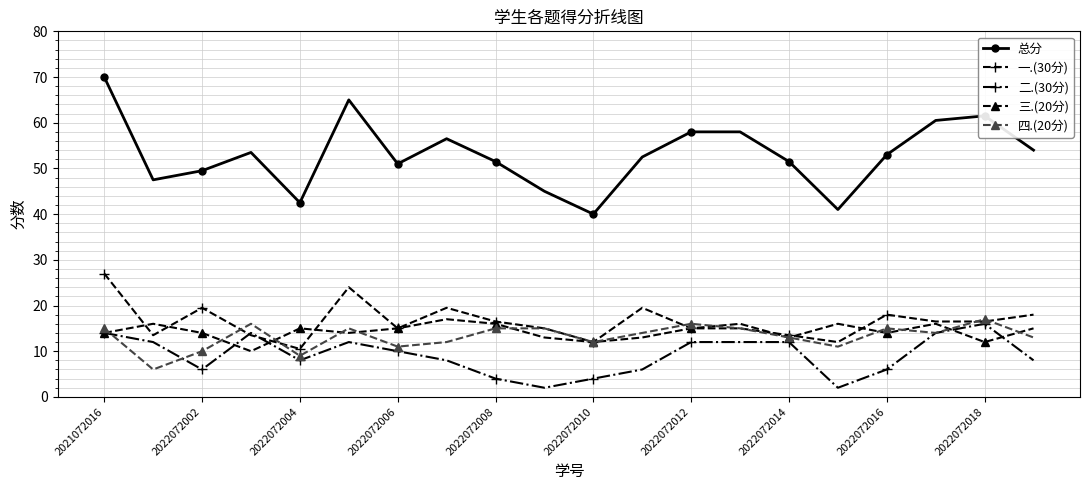

Which series has the largest range (max minus min)?

总分